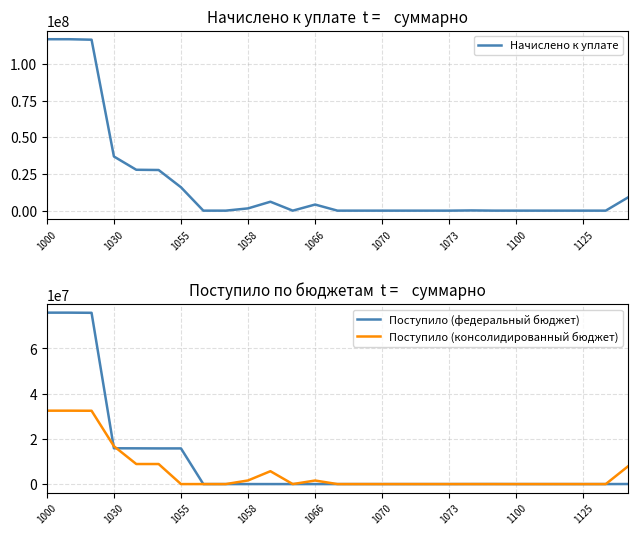

Which series changed the most between 1073 and 22?

Начислено к уплате